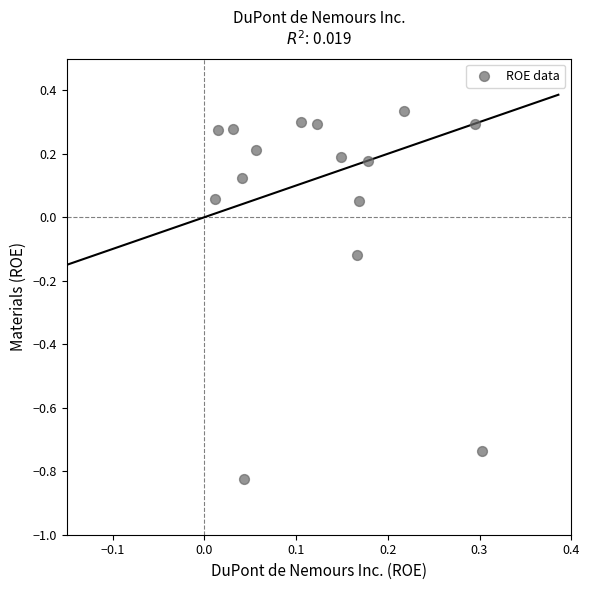

What is the range of Y values (max minus min)?

1.2